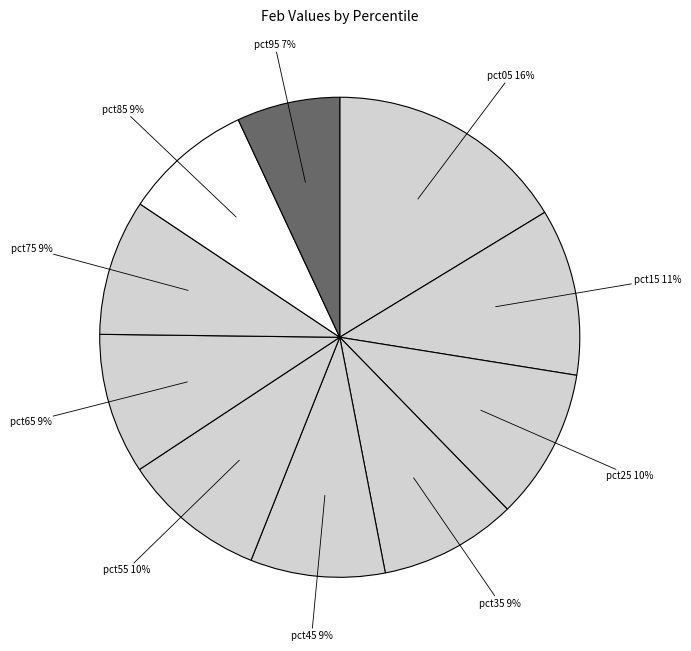

Is the sum of pct95 and pct45 greater than half?

No